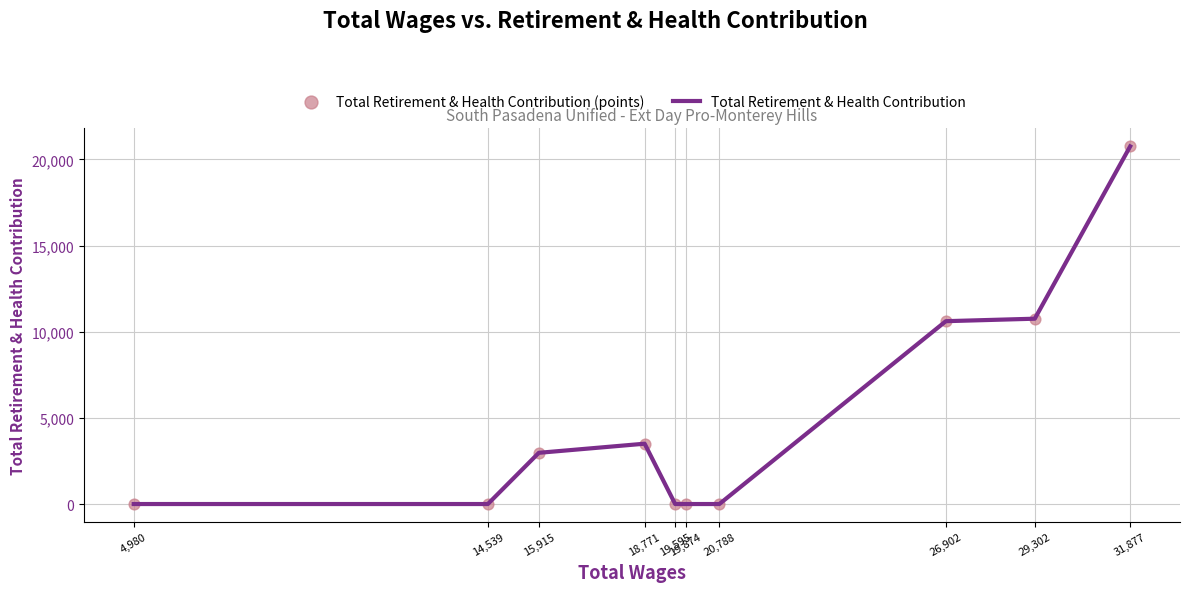

Is the value of Total Retirement & Health Contribution (points) at 4,980 greater than the value of Total Retirement & Health Contribution at 19,874?

No